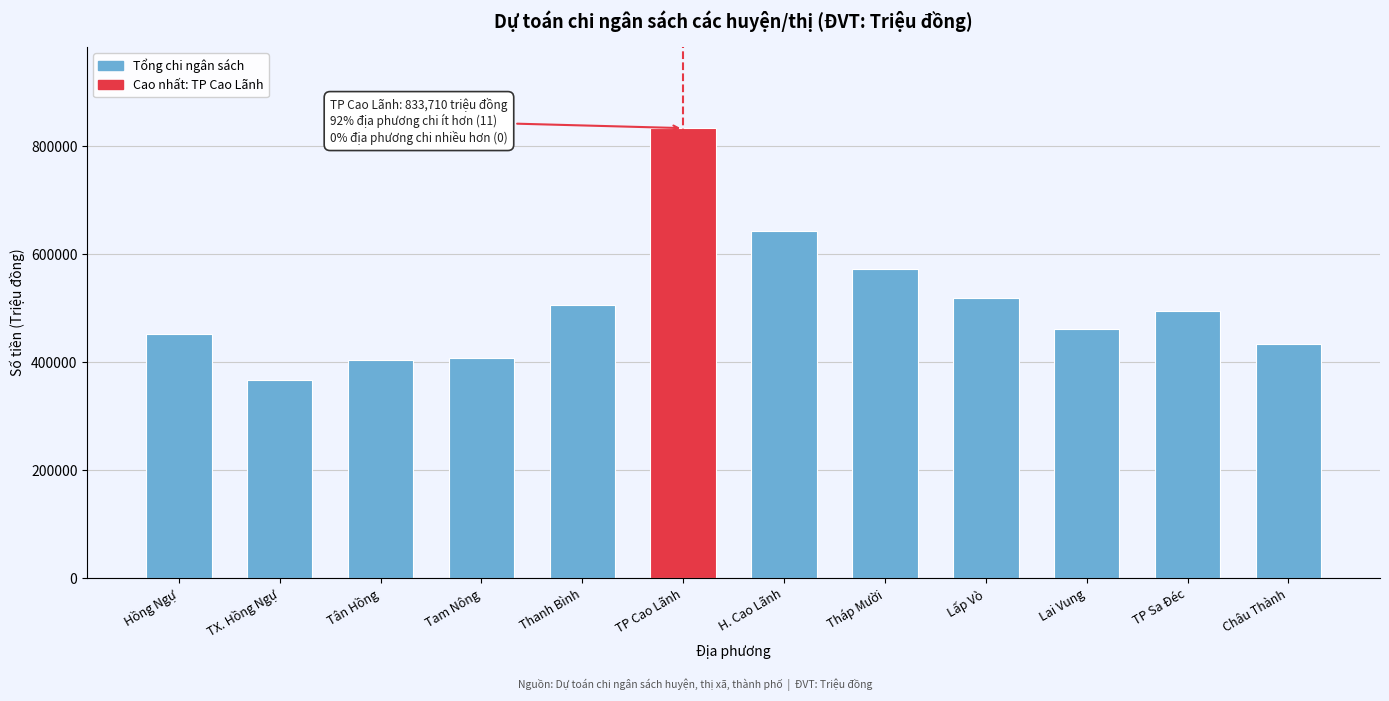

Reading right to left, transcribe all the data shown in this chart.

Châu Thành=433001	TP Sa Đéc=494945	Lai Vung=462013	Lấp Vò=519594	Tháp Mười=572951	H. Cao Lãnh=644011	TP Cao Lãnh=833710	Thanh Bình=505581	Tam Nông=408417	Tân Hồng=403536	TX. Hồng Ngự=367217	Hồng Ngự=451600